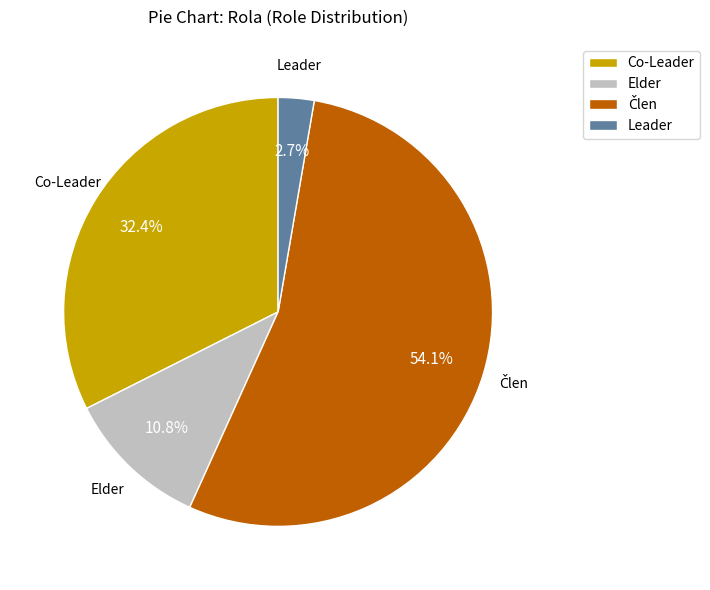

Approximately how many times larger is the value at Elder compared to Co-Leader?

0.3